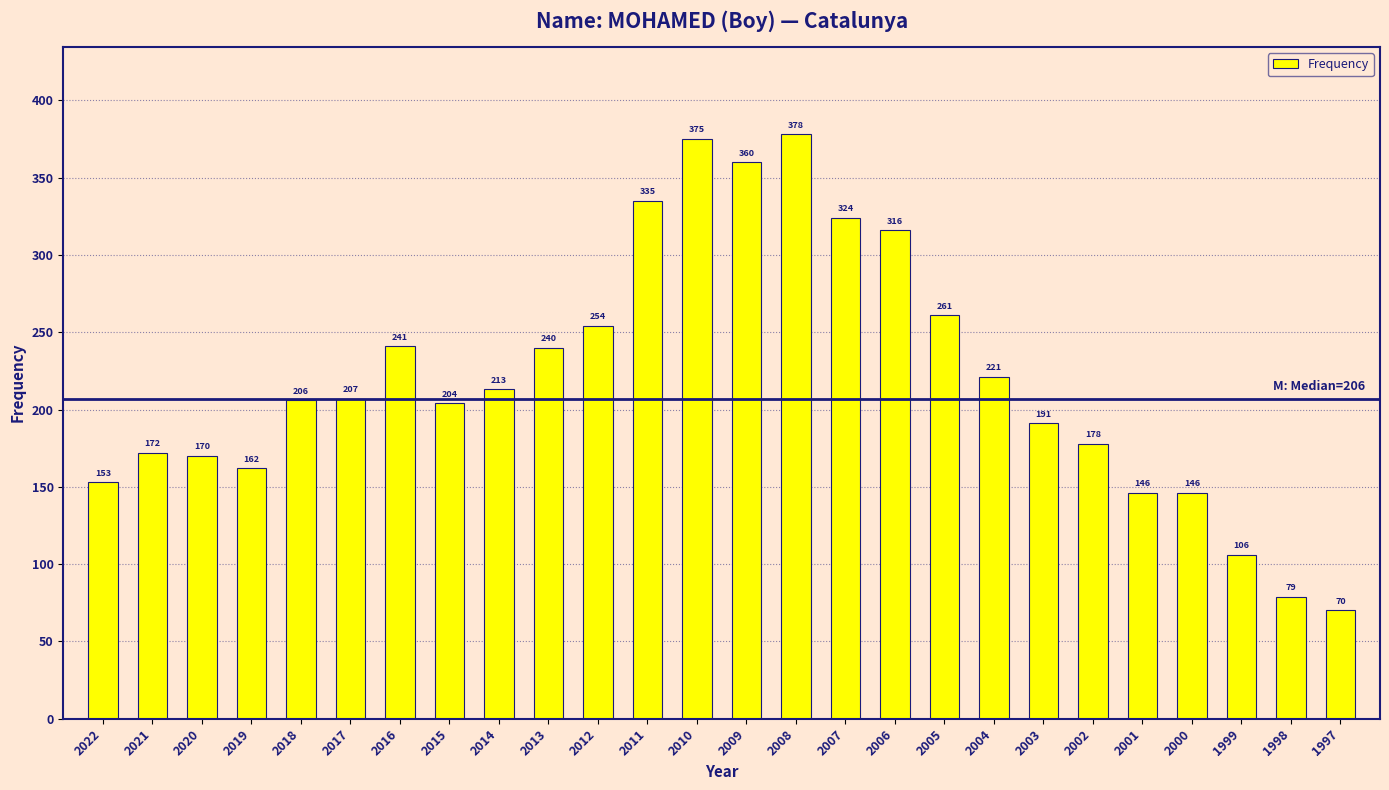

What value does the data have at 1999?

106